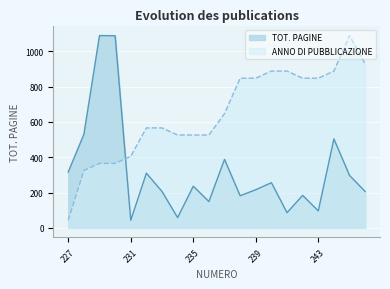

Rank the series at 229 from lowest to highest value.

ANNO DI PUBBLICAZIONE, TOT. PAGINE